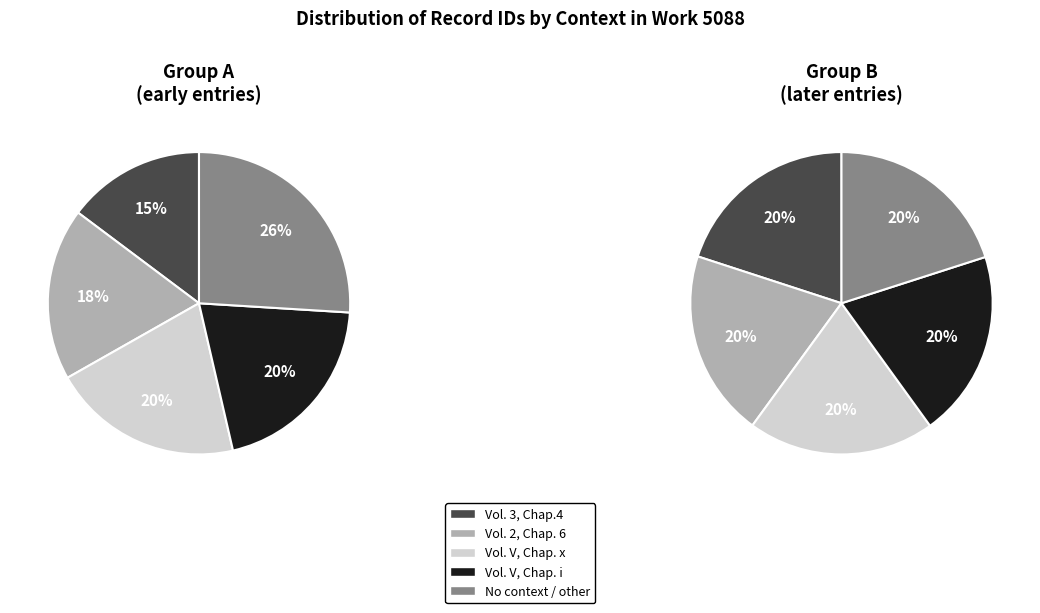

Is Vol. V, Chap. i the majority of the pie?

No